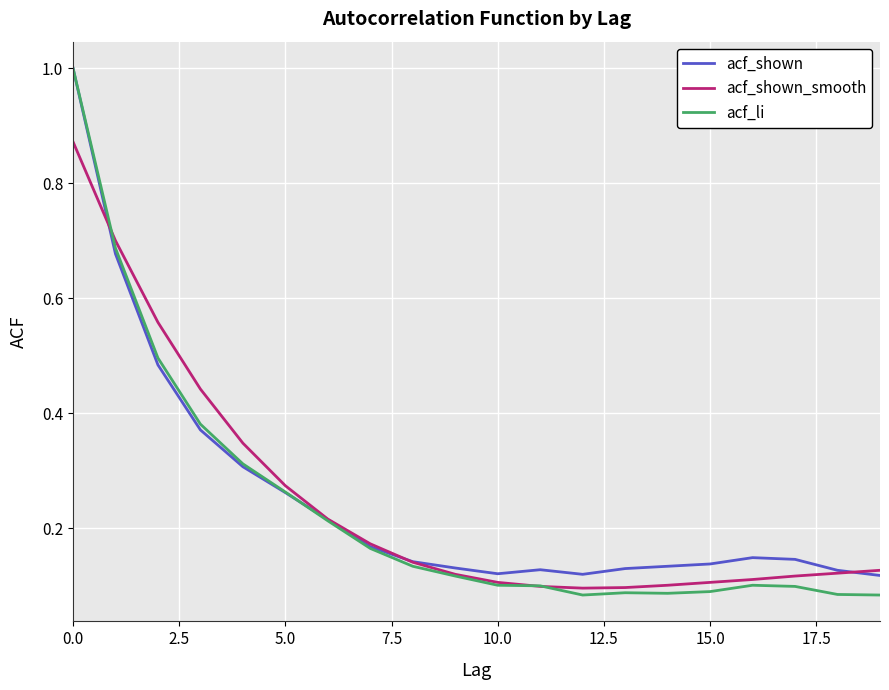

What is the greatest value displayed?

1.0